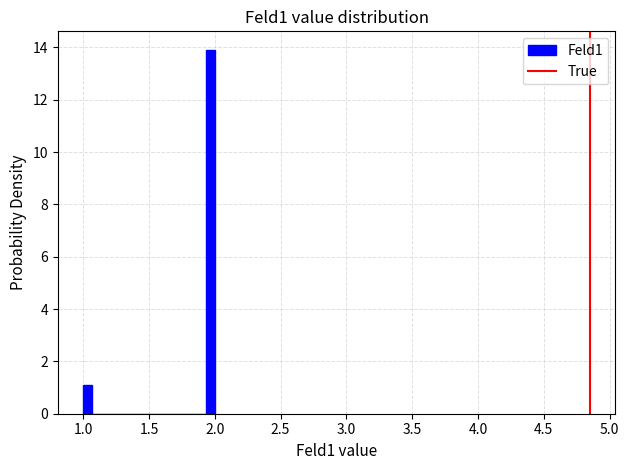

Read against the x-axis, roughly where is the centre of the tallest bar?

1.95